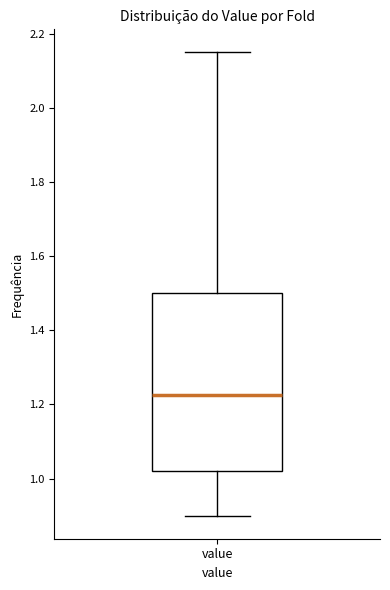

Where does the upper whisker of the box for value end on the y-axis? The values are not printed on the chart, so give them approximately, as read against the axis.

2.16